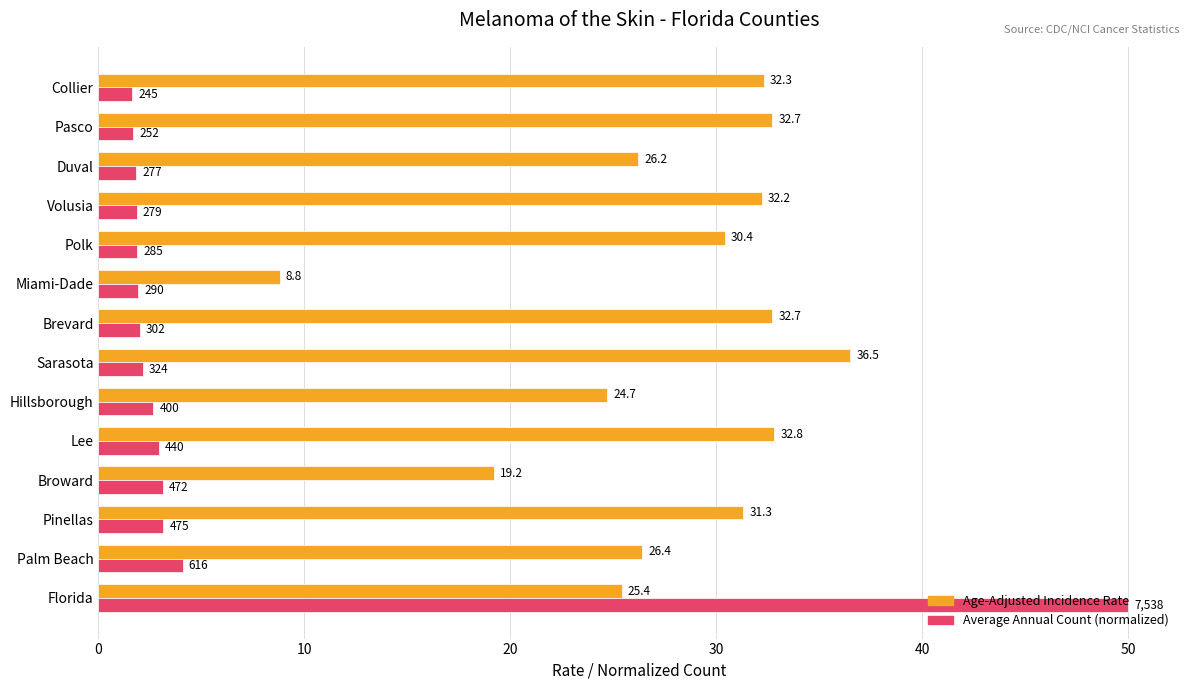

What is the total value across all series at Duval?

28.0